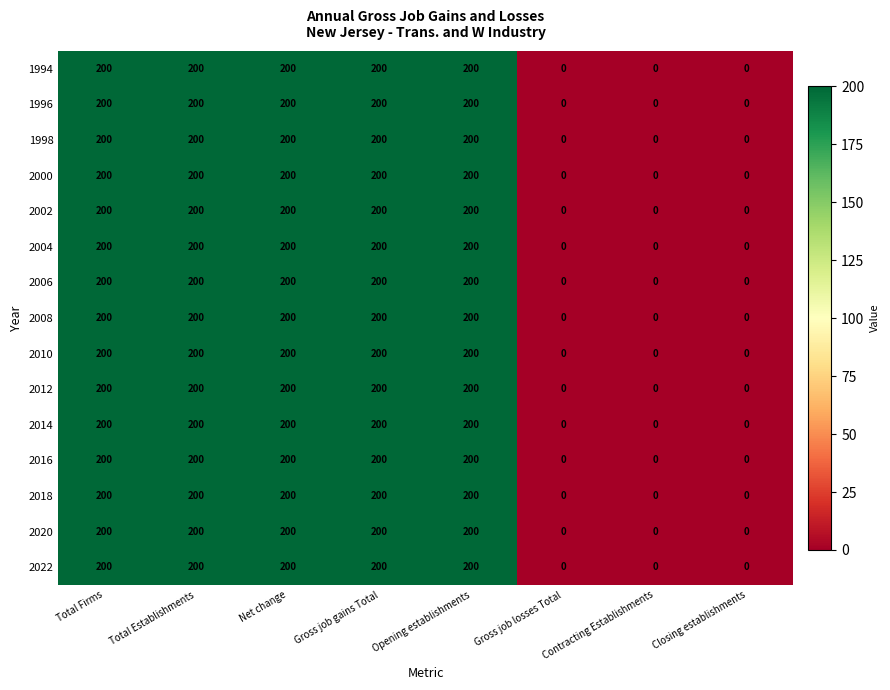

How many categories are shown in the chart?

8